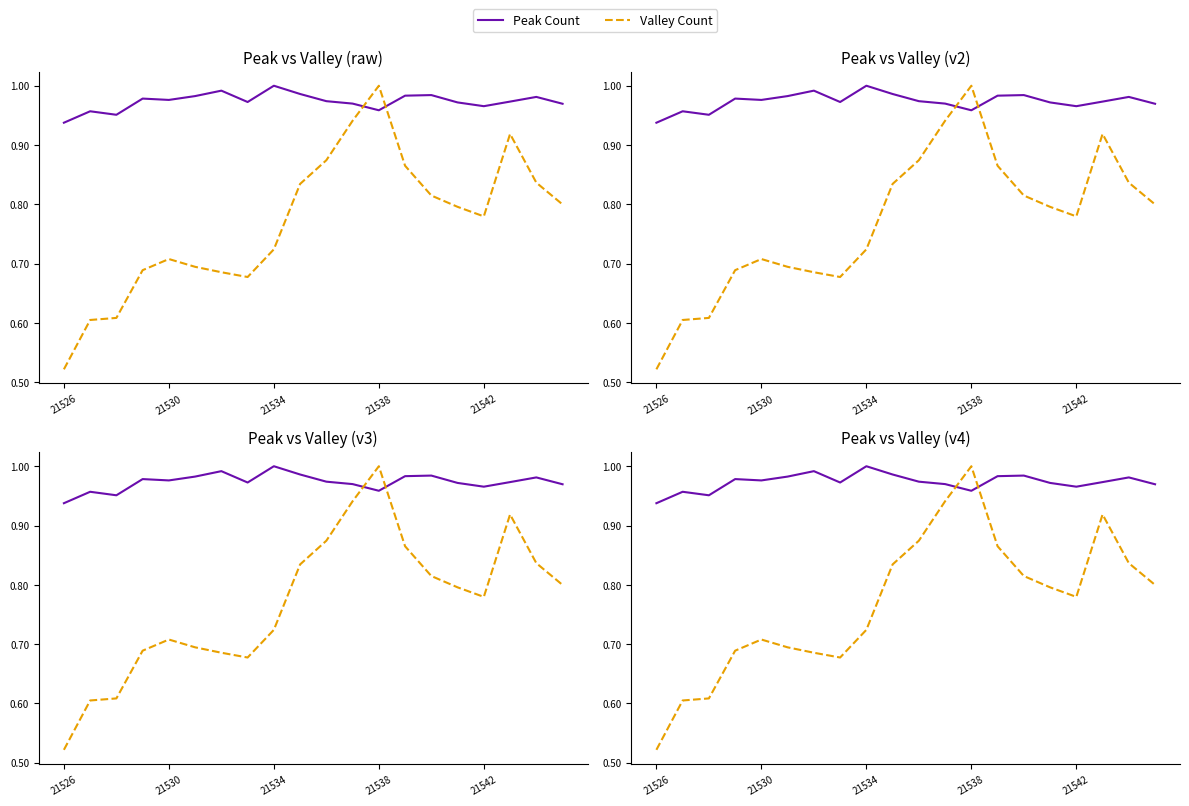

Which category has the lowest value in the Peak Count series?

21526